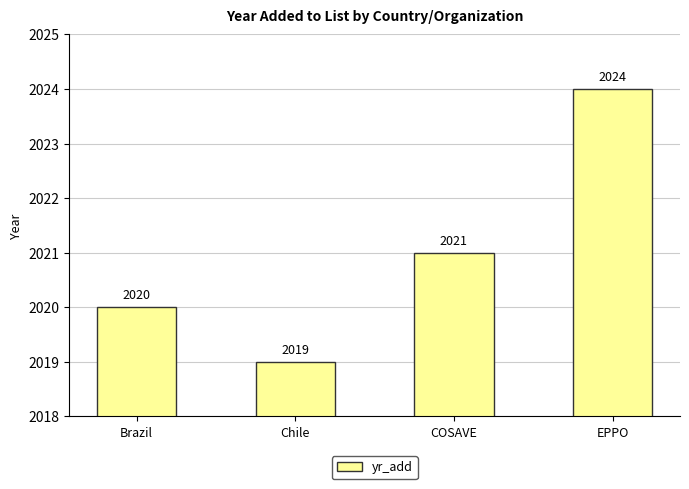

Which label corresponds to the smallest value in the chart?

Chile